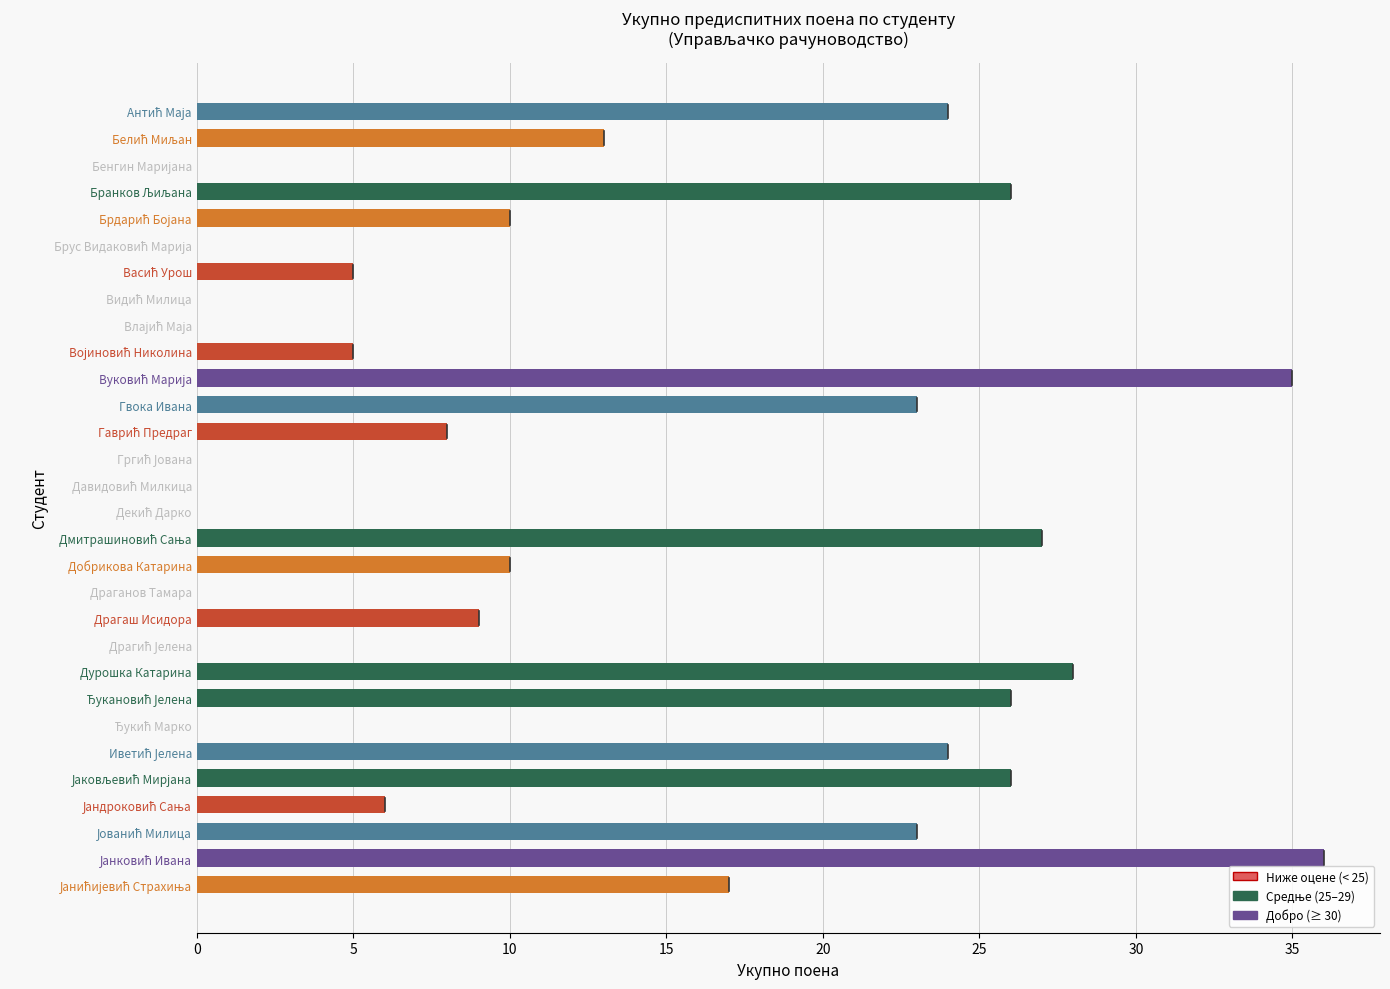

What is the sum of all values?

381